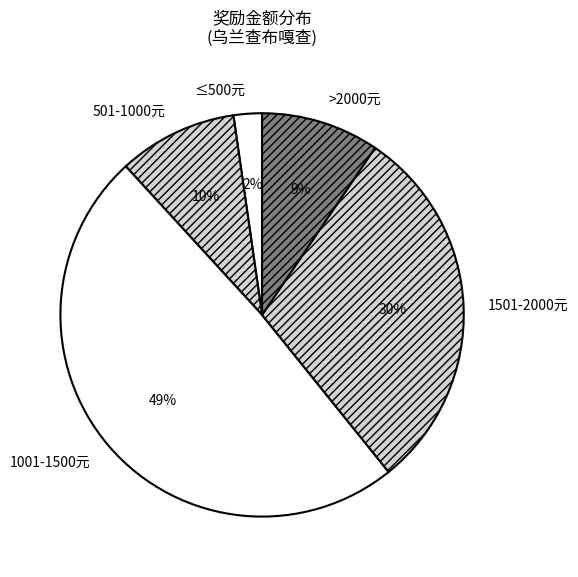

Which category has the biggest portion of the pie?

1001-1500元